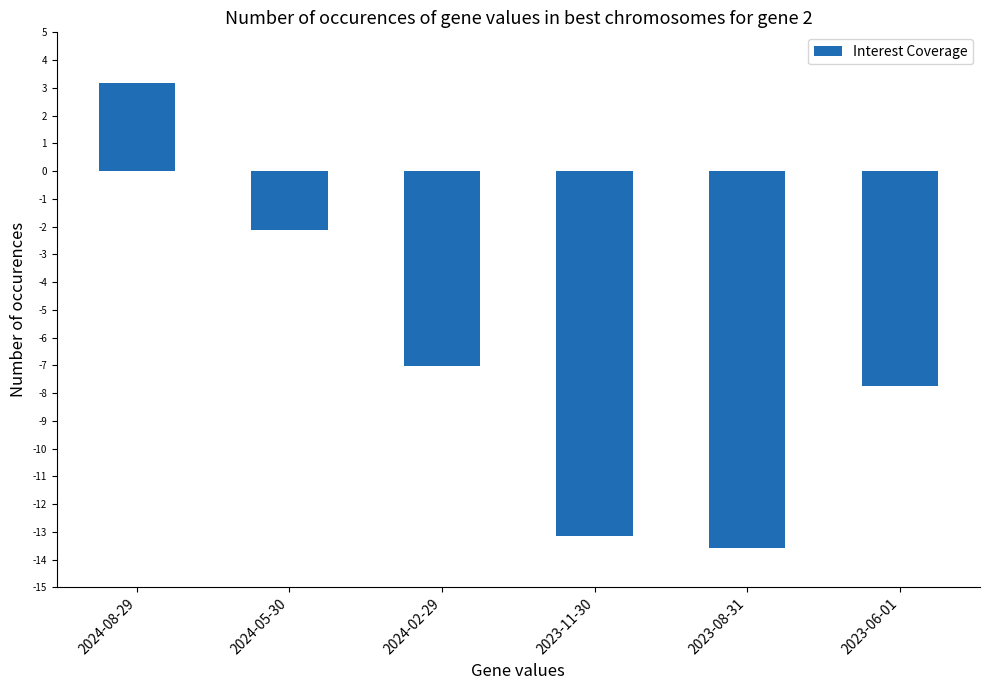

Reading left to right, transcribe all the data shown in this chart.

3.2	-2.1	-7.0	-13.1	-13.6	-7.7